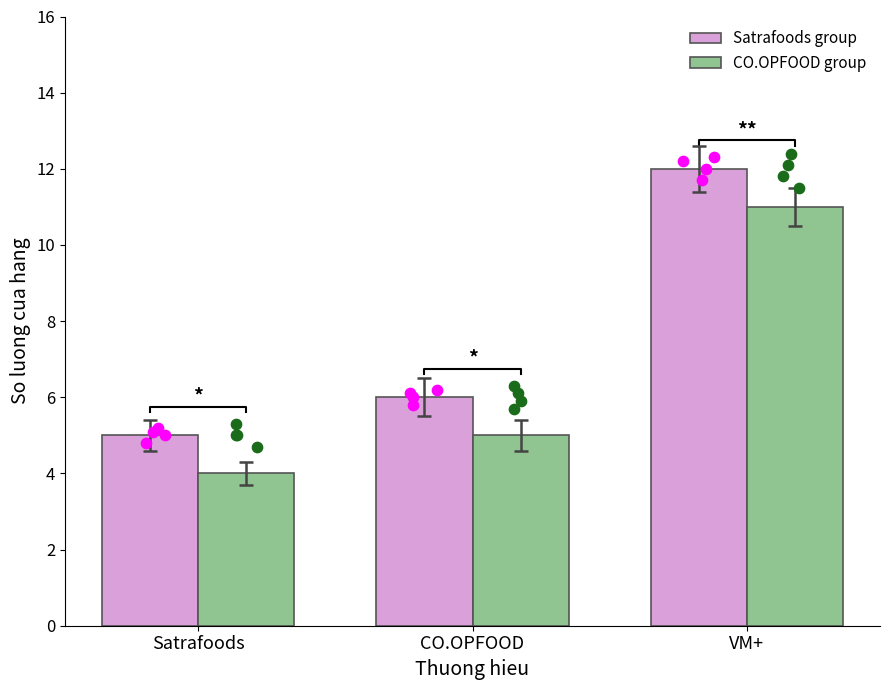

Which series has the largest Y range (max minus min)?

Satrafoods group